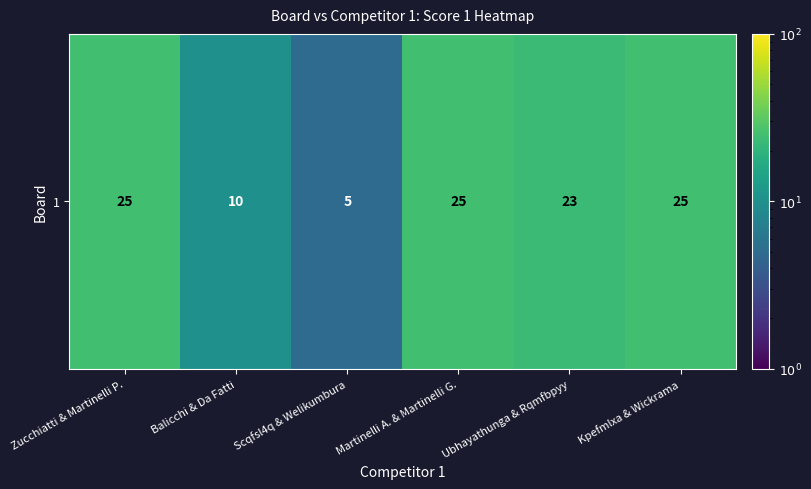

At which label is the value closest to 15?

Balicchi & Da Fatti